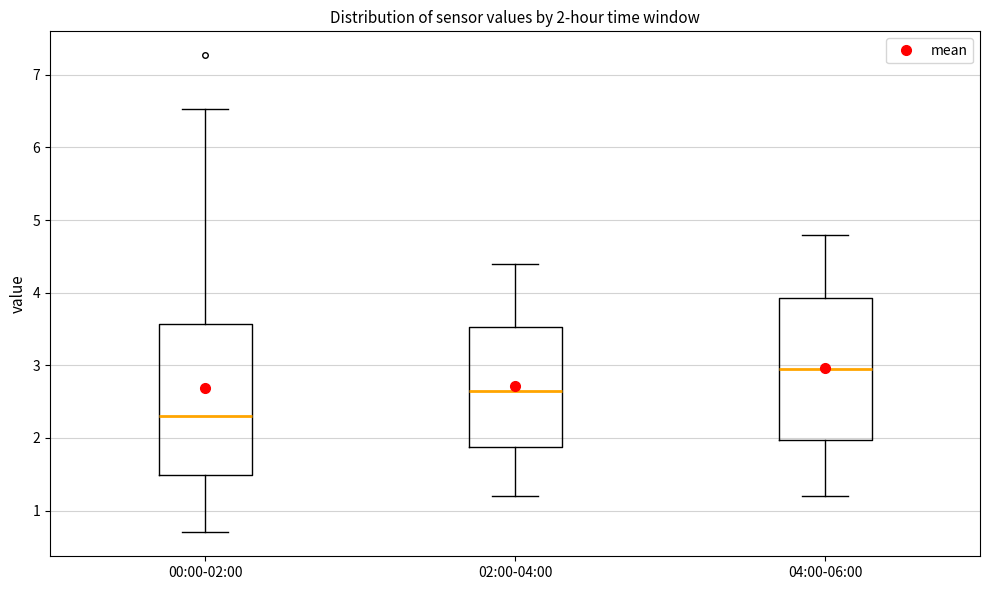

Which box's median line is the lowest?

00:00-02:00